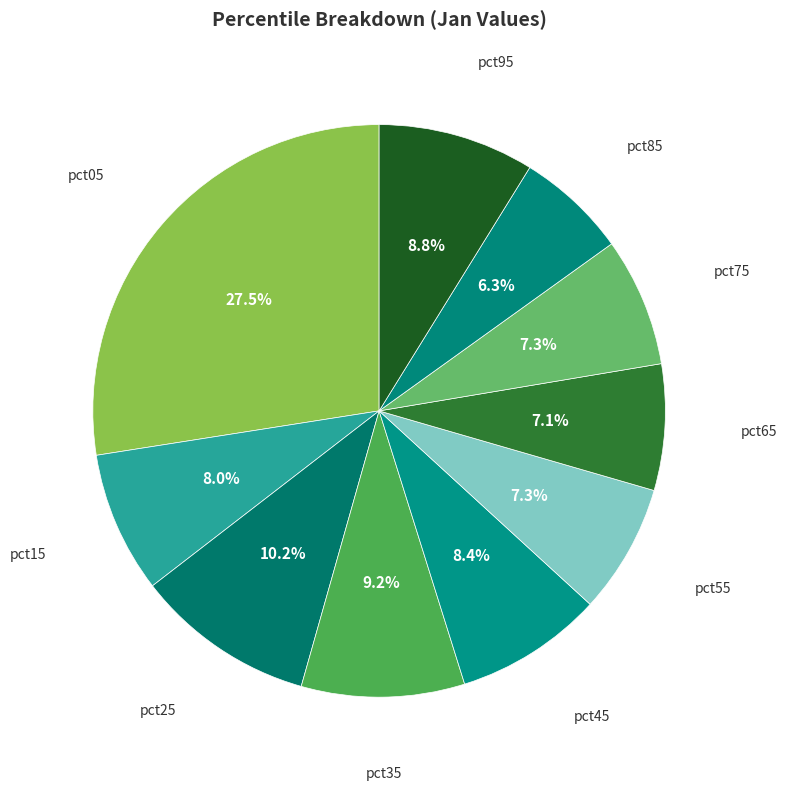

How many slices are in this pie chart?

10